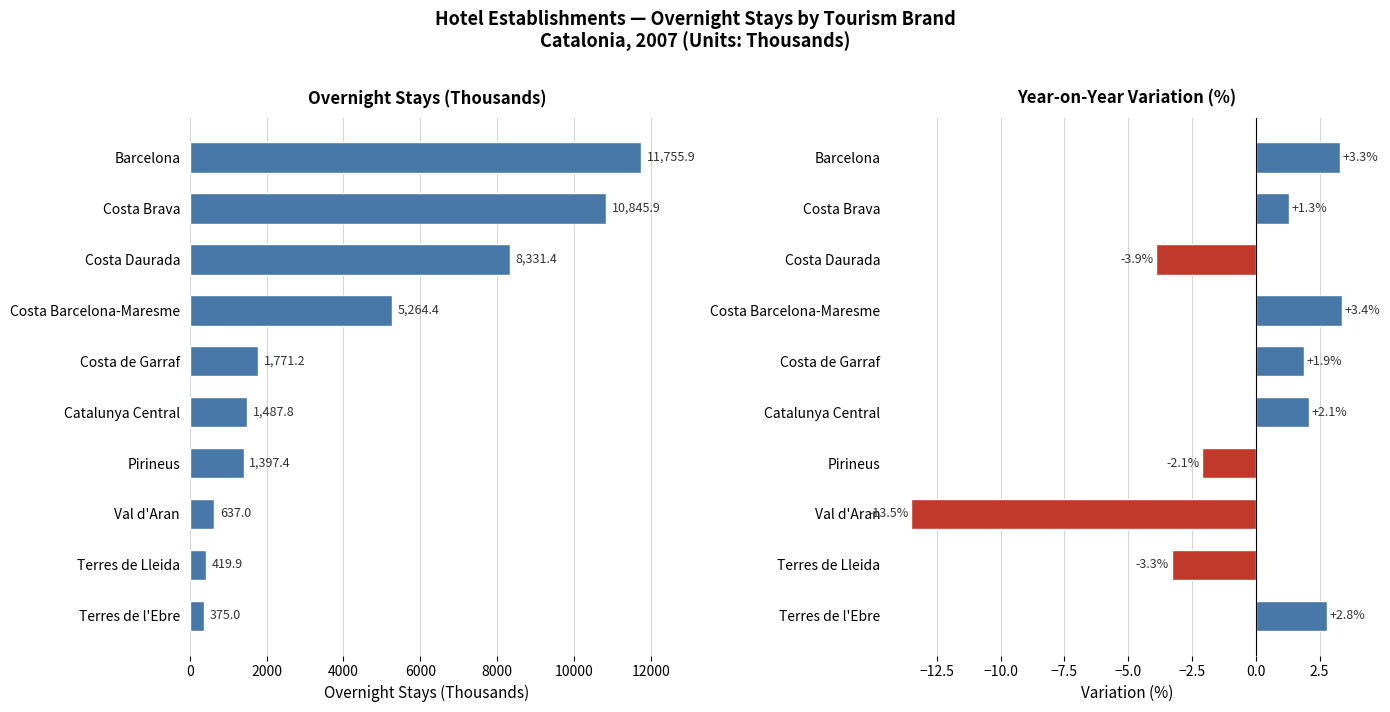

What is the value of the Value (Thousands) bar at the 10th from the left?

375.0